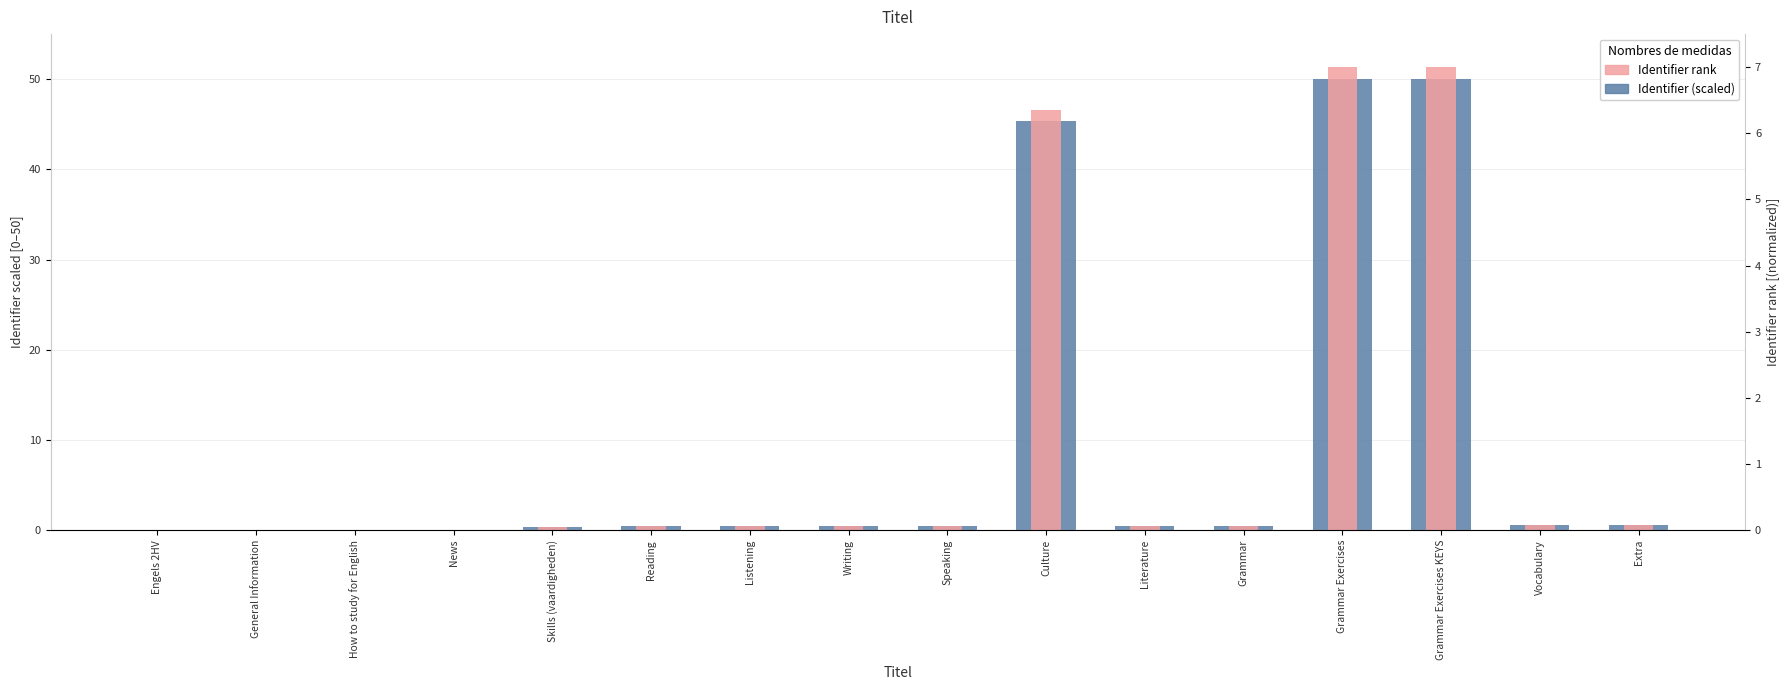

Reading left to right, extract all data points from this chart.

Identifier (scaled): 0.0	0.0	0.0	0.0	0.4	0.4	0.4	0.5	0.5	45.4	0.5	0.5	50.0	50.0	0.6	0.6
Identifier rank (0–7): 0.0	0.0	0.0	0.0	0.1	0.1	0.1	0.1	0.1	6.4	0.1	0.1	7.0	7.0	0.1	0.1